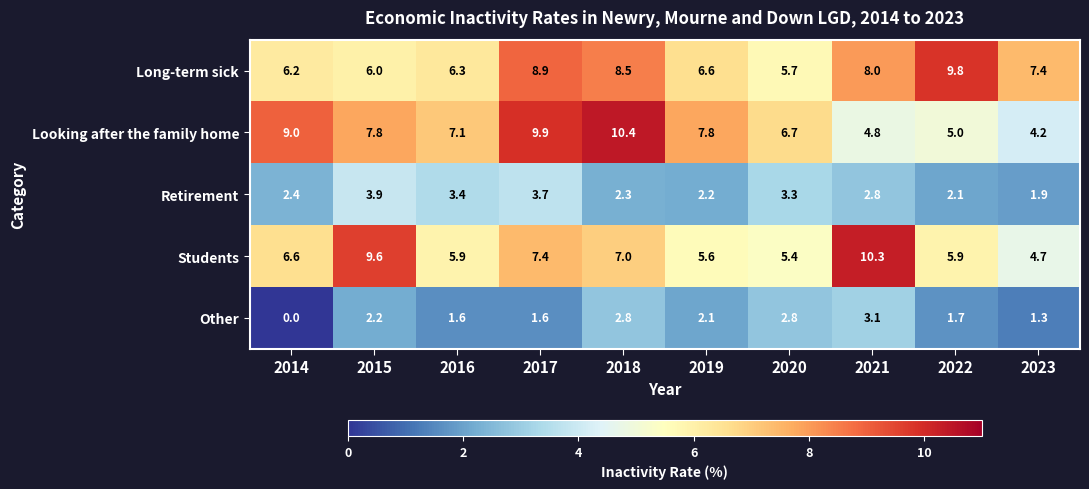

The Looking after the family home series shows 2.8 at 2021. True or false?

False